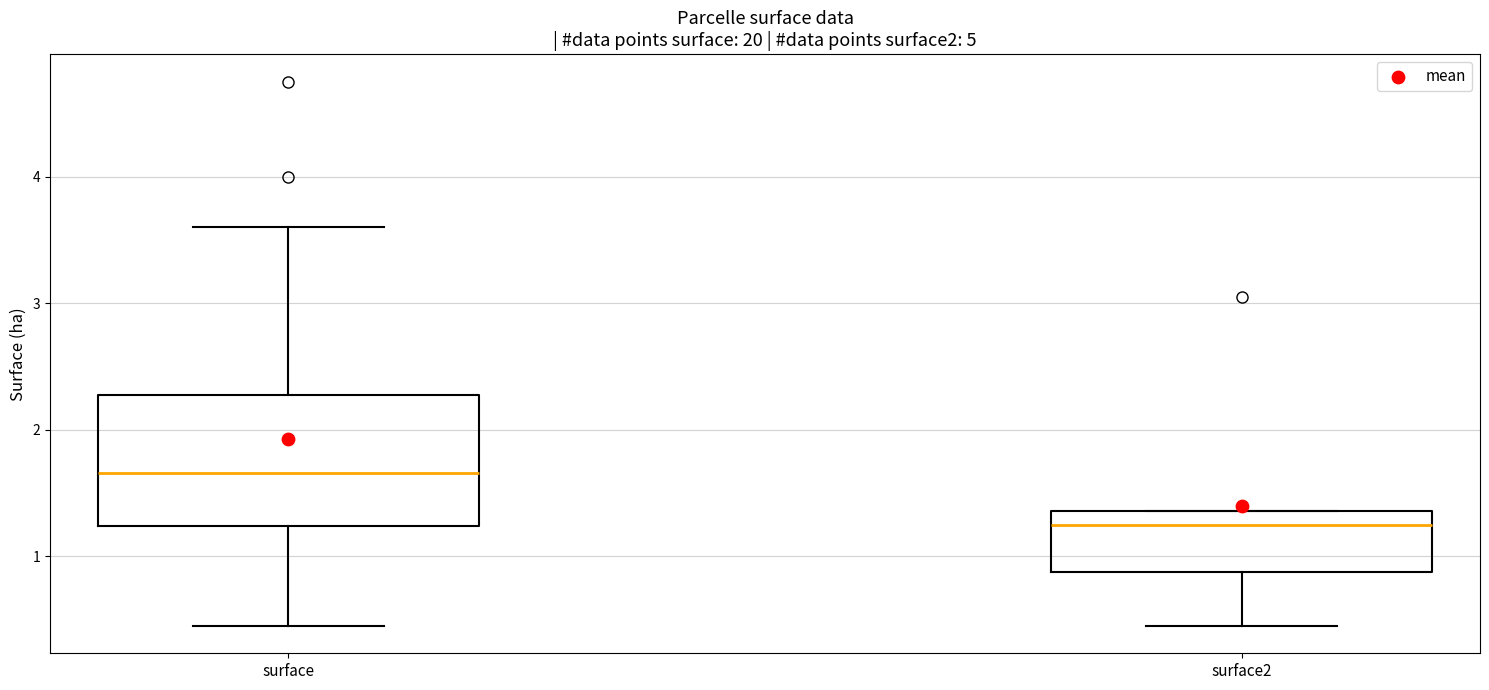

Which box has the lowest median line?

surface2